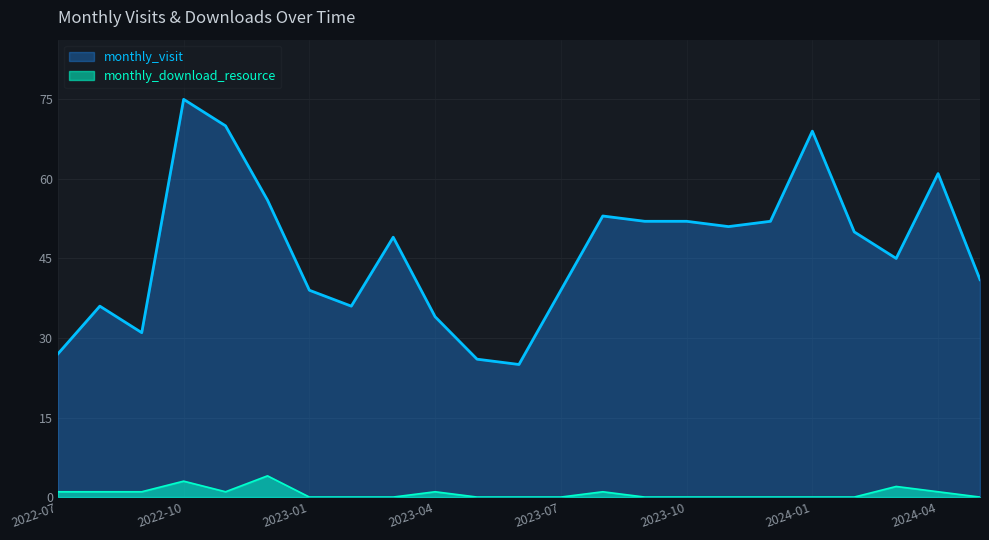

Is the value of monthly_visit at 2023-12 greater than the value of monthly_download_resource at 2023-05?

Yes